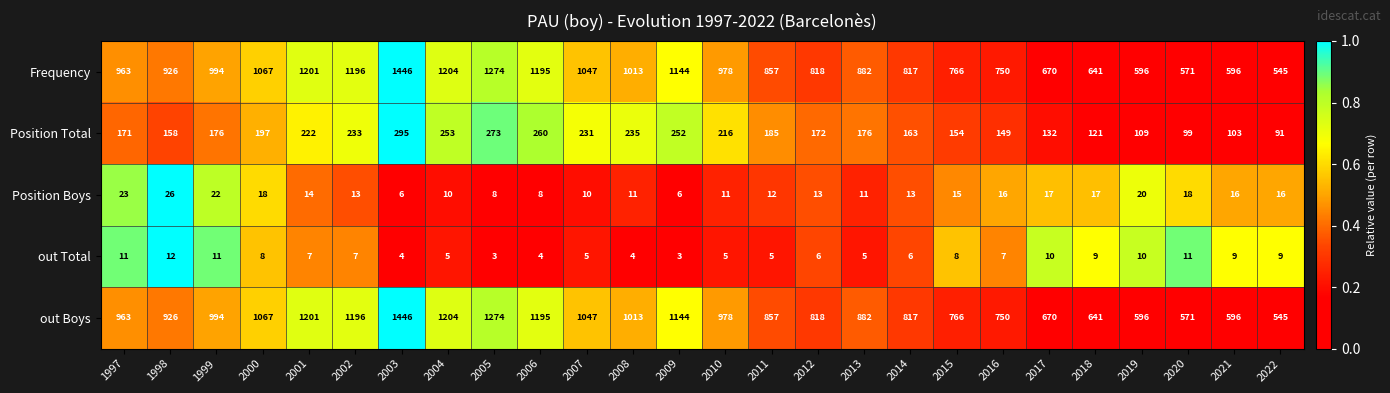

What is the approximate value of out Boys at 2022, to the nearest 100?

500